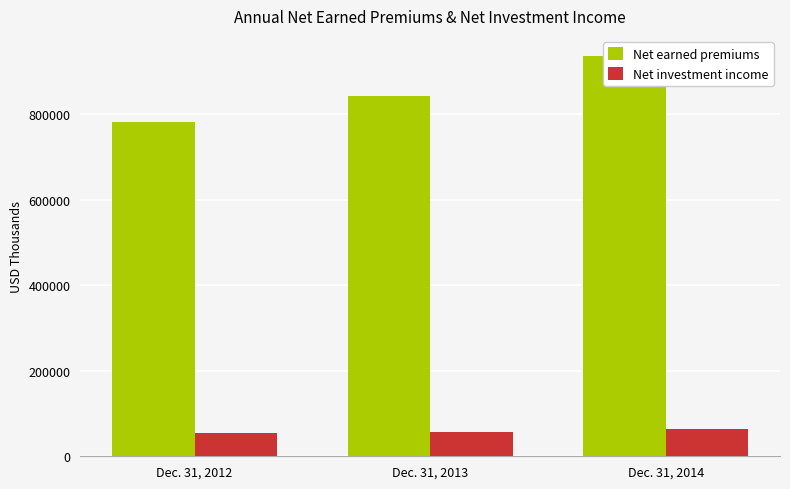

The Net earned premiums series shows 781964 at Dec. 31, 2012. True or false?

True